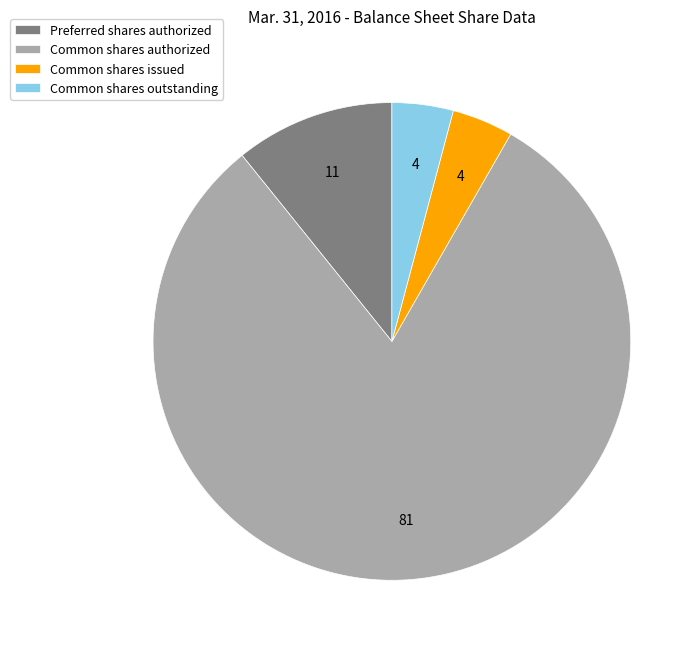

Do Common shares authorized and Preferred shares authorized together represent more than half of the pie?

Yes